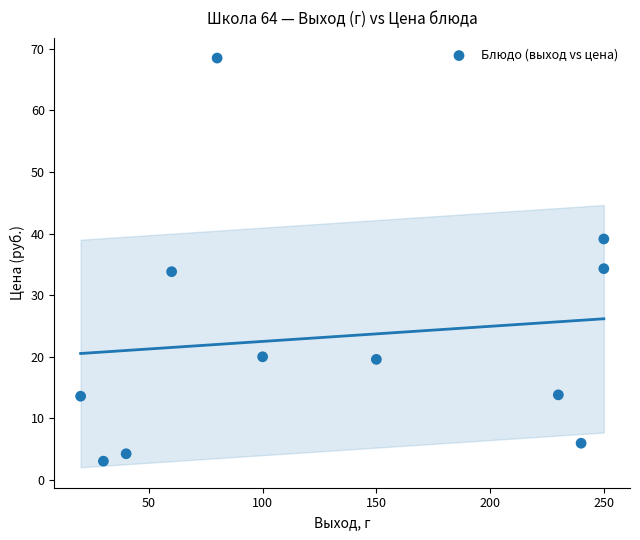

What is the range of X values (max minus min)?

230.0